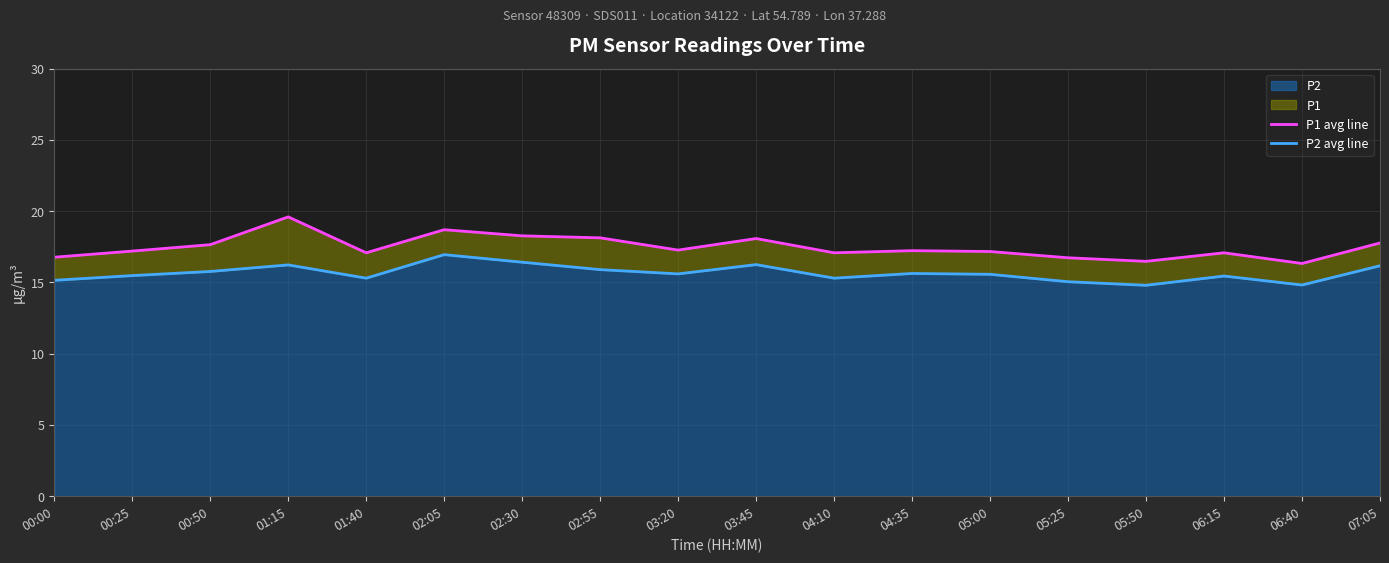

At how many categories does at least one series exceed 19?

1